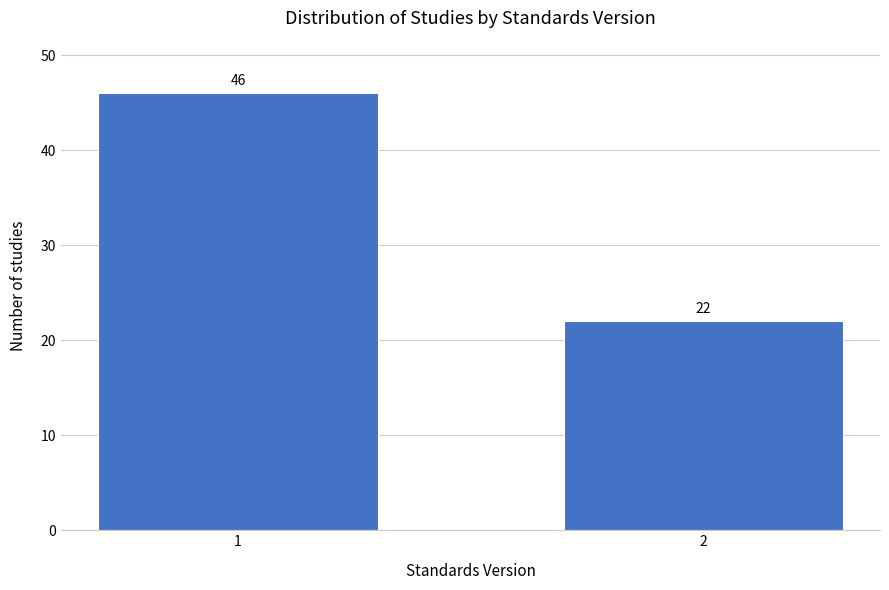

Reading left to right, what are all the values shown in this chart?

46	22